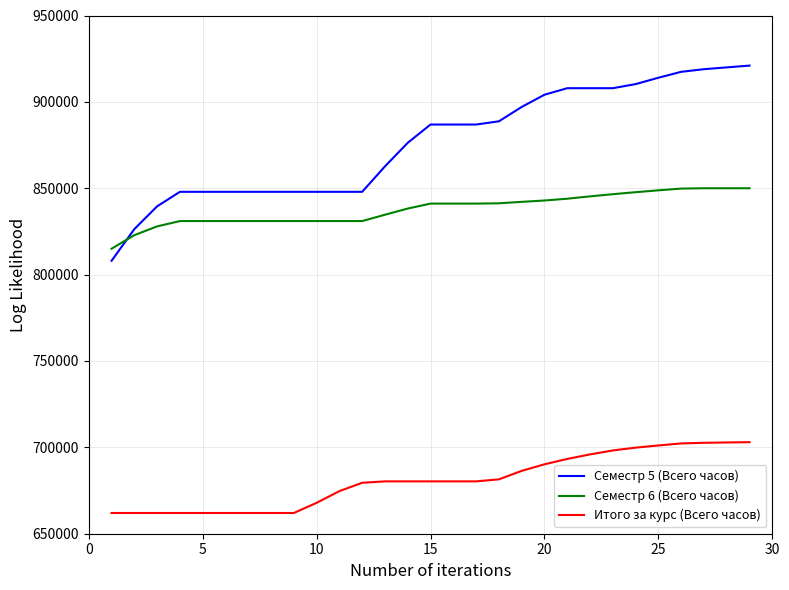

Rank the series by their maximum value, from highest to lowest.

Семестр 5 (Всего часов), Семестр 6 (Всего часов), Итого за курс (Всего часов)